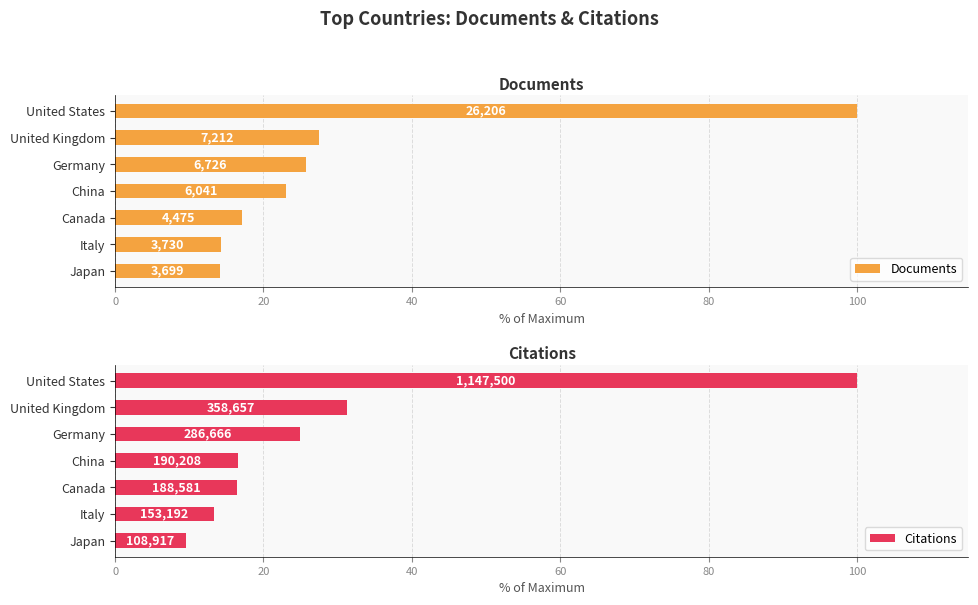

What is the greatest value displayed?

100.0